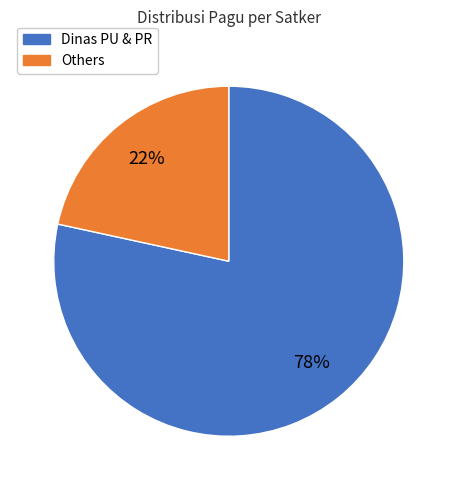

What is the ratio of the value at Others to the value at Dinas PU & PR?

0.3